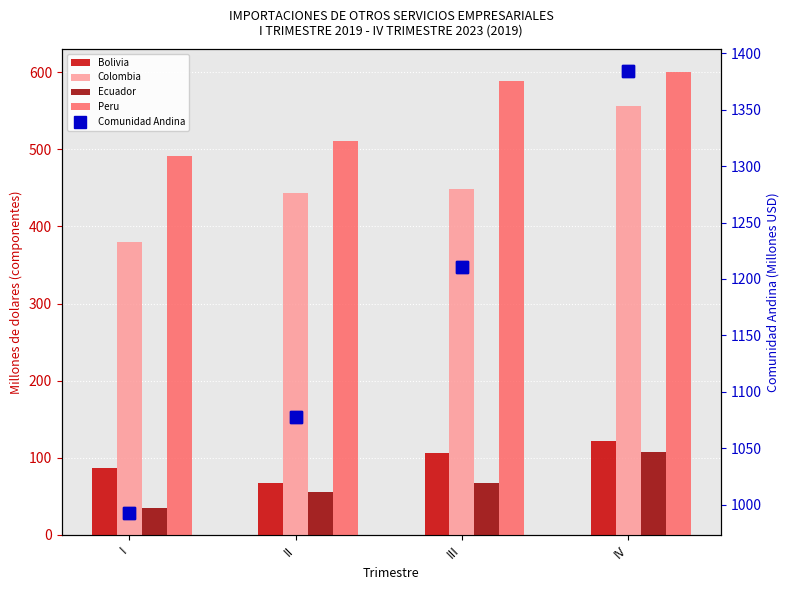

Which has a higher value, II or III?

III